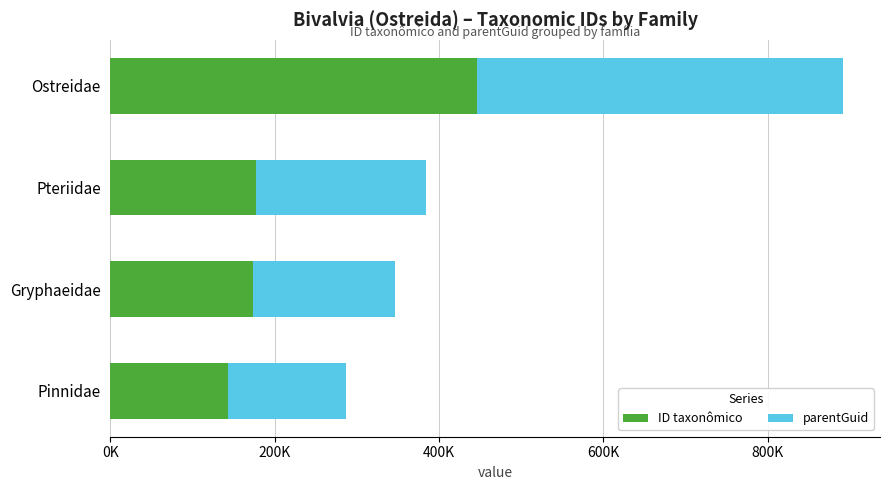

What are all the series names shown in the legend?

ID taxonômico, parentGuid